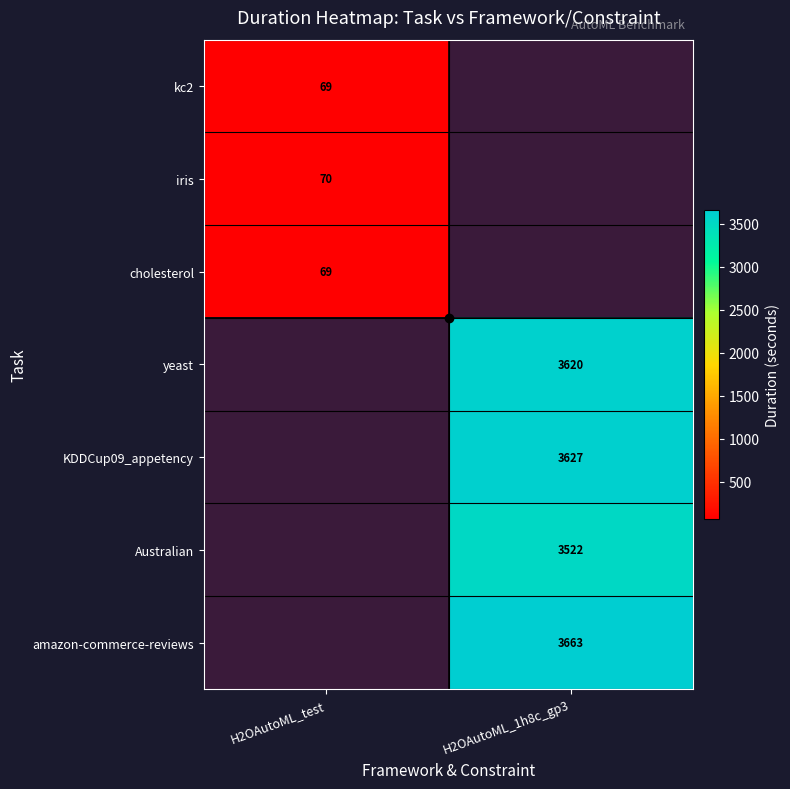

How many distinct data groups are displayed?

7